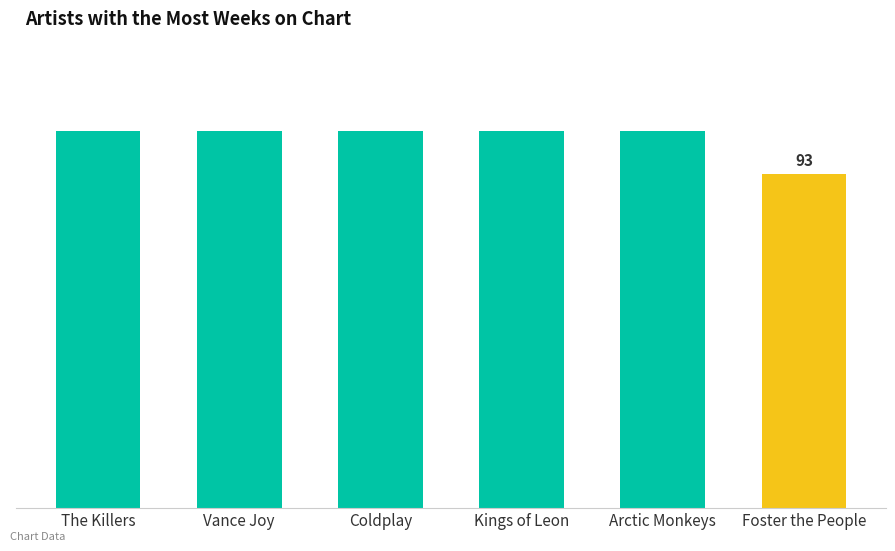

True or false: the data shows 165 at Arctic Monkeys.

False